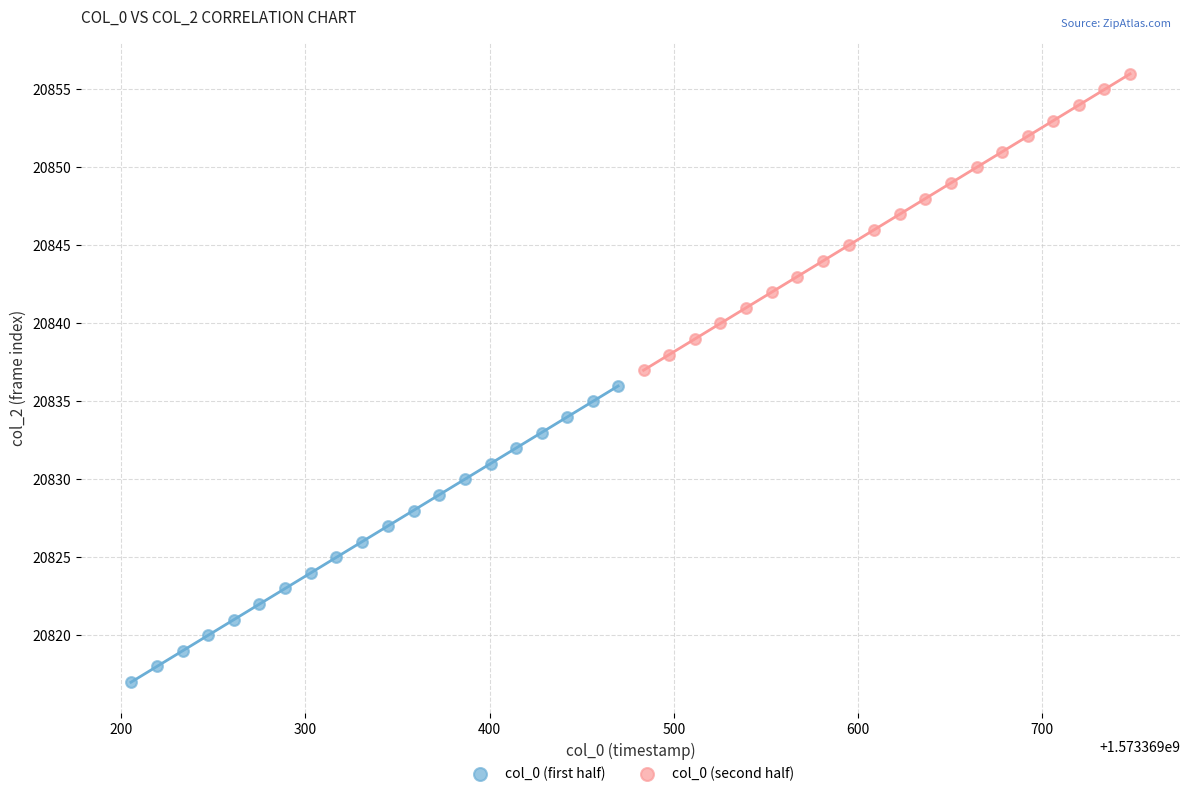

Which series contains the highest Y value?

col_0 (second half)